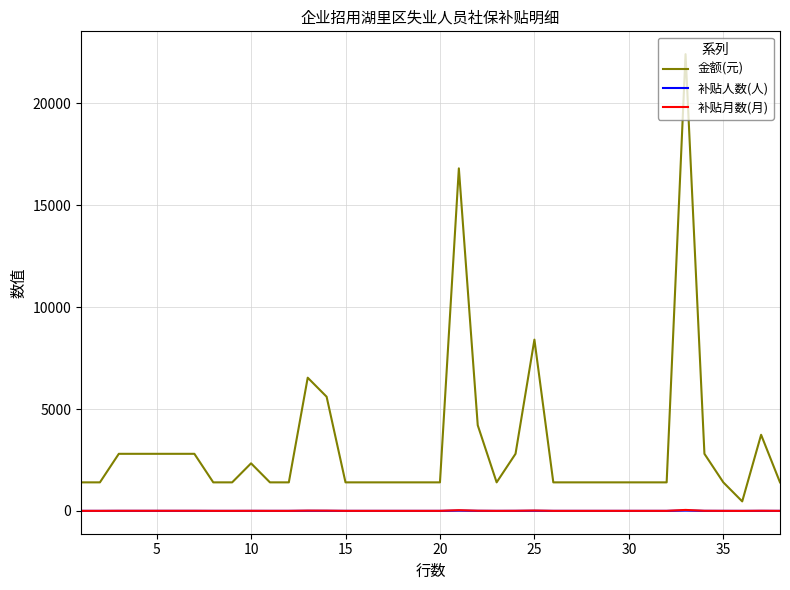

What is the highest value of the 金额(元) series?

22411.2